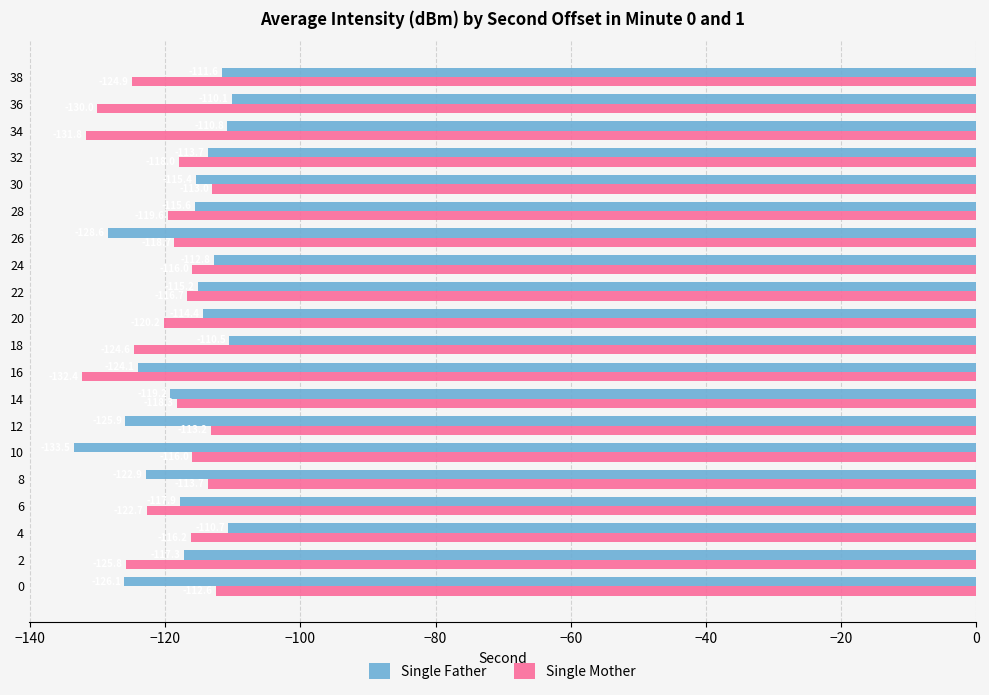

Count the number of categories in the chart.

20